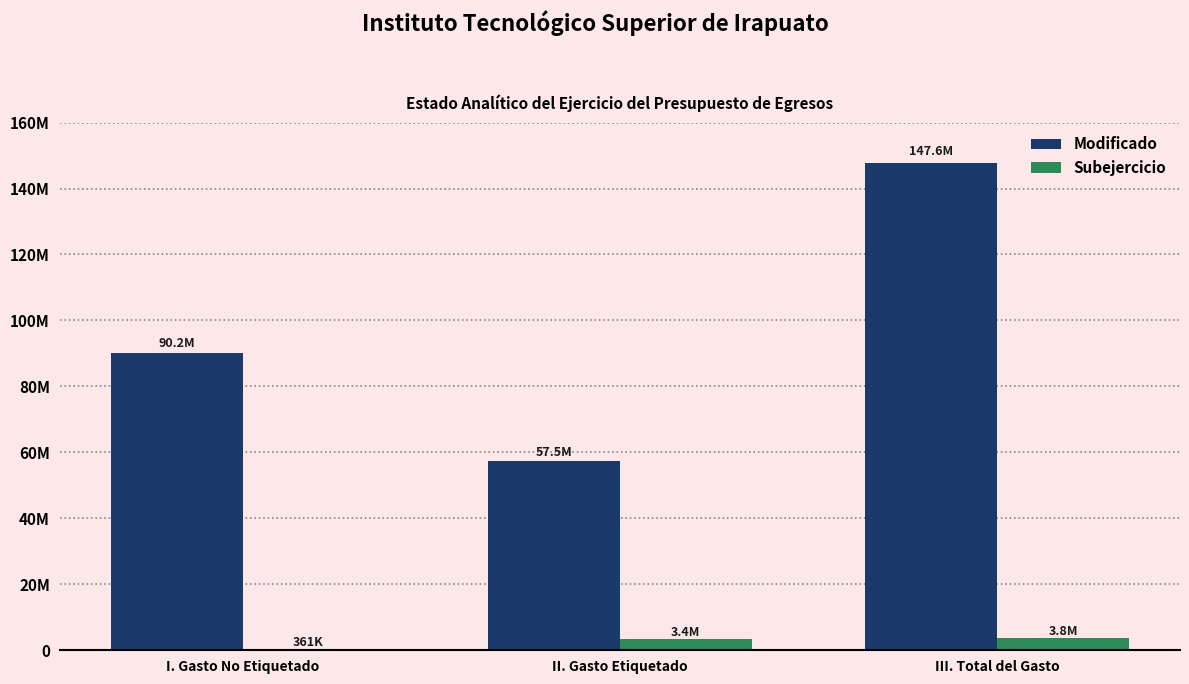

What are all the series names shown in the legend?

Modificado, Subejercicio